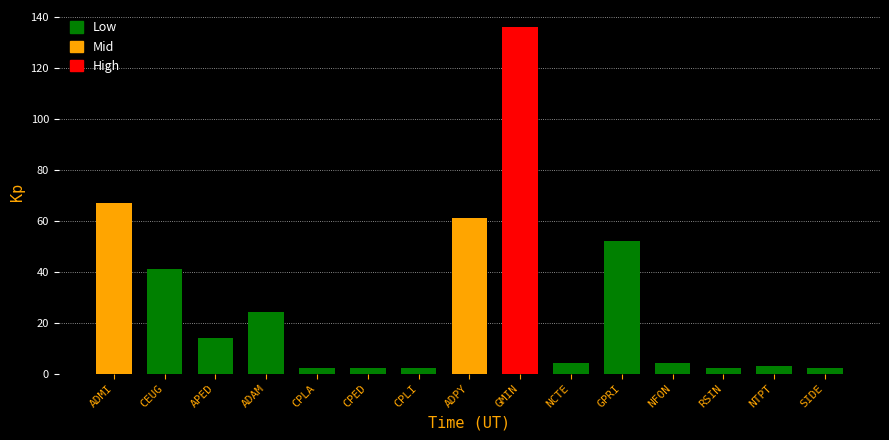

Approximately how many times larger is the value at APED compared to GPRI?

0.3